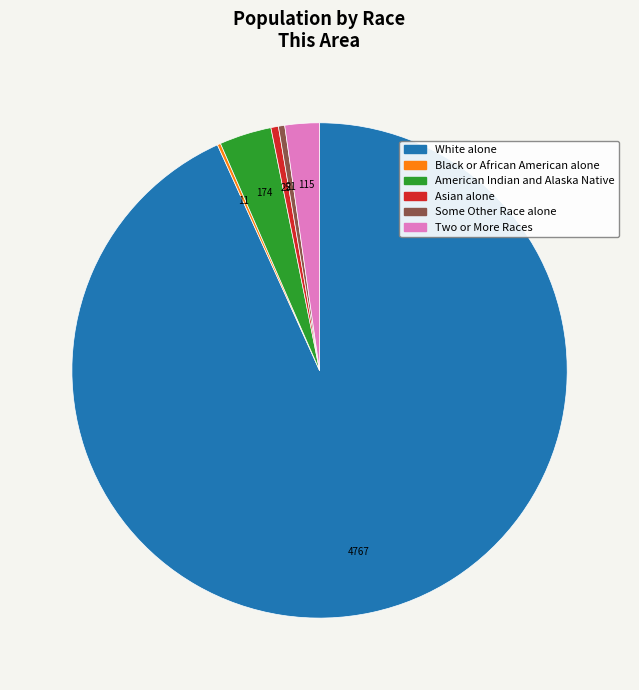

Does any single category account for the majority?

Yes